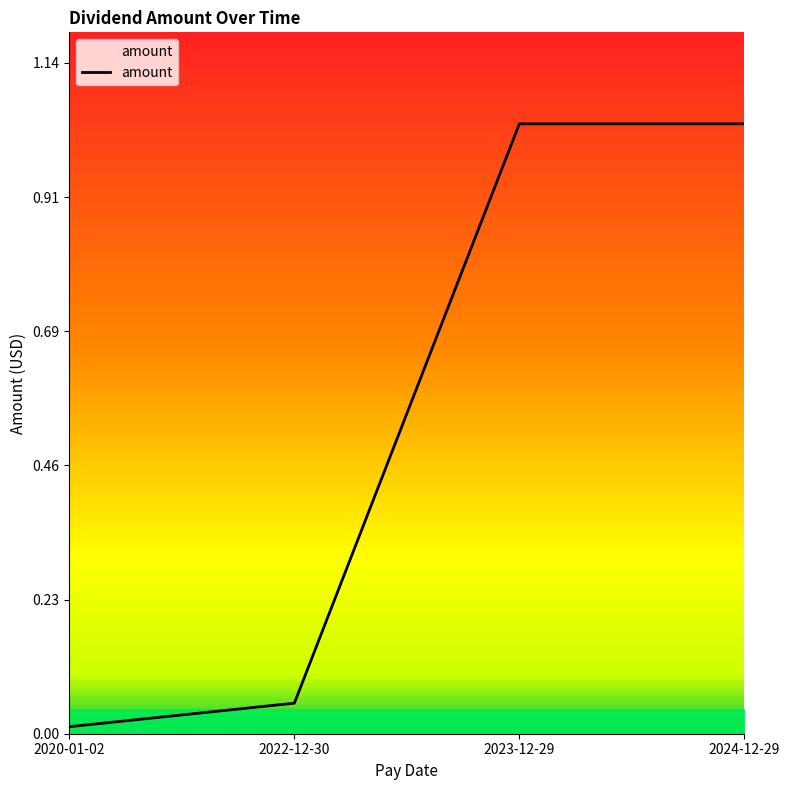

Is it true that the value at 2023-12-29 is 1.6?

False